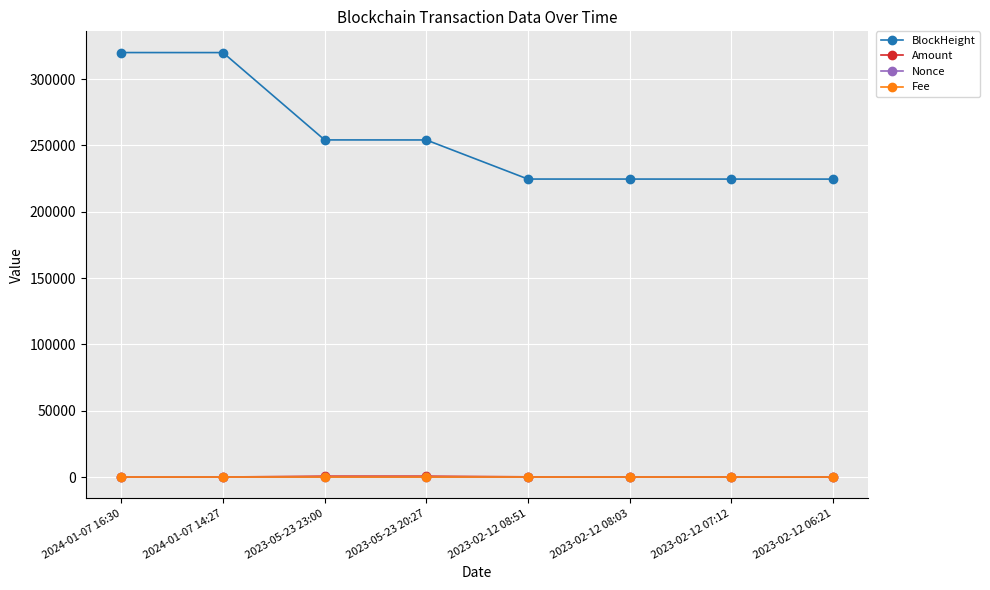

What is the value of the BlockHeight point at the 2nd from the left?

320032.0